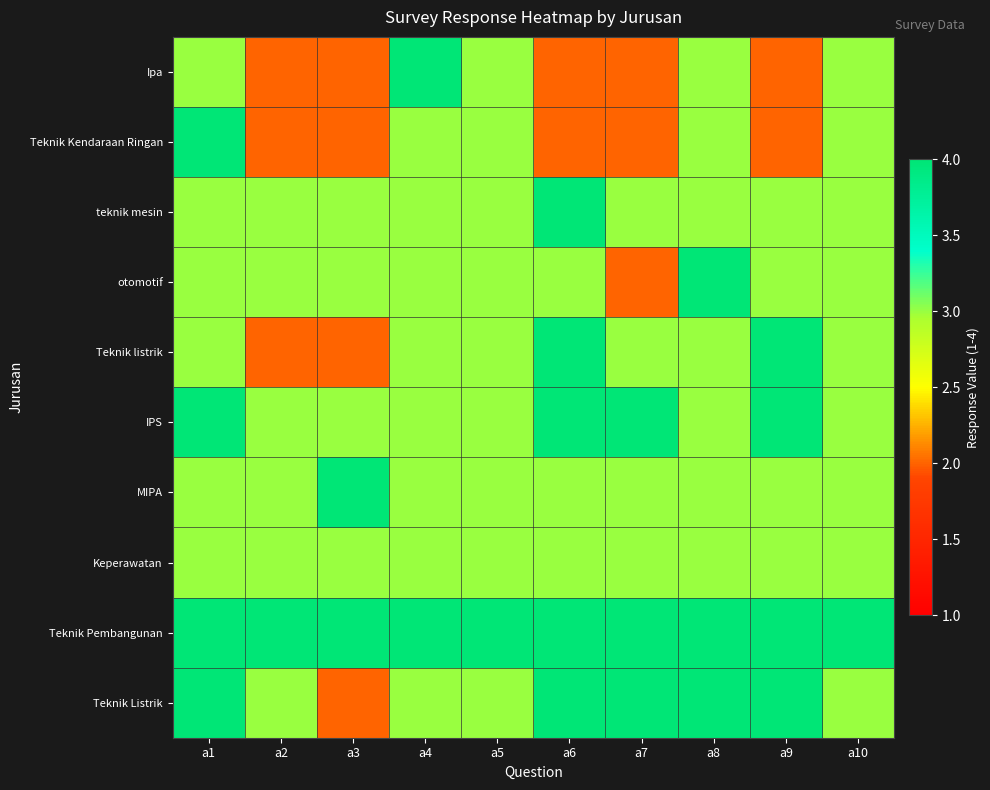

At which category is the sum across all series the highest?

a1